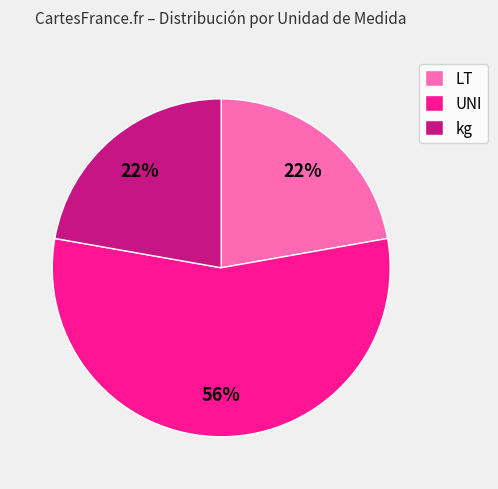

To the nearest percent, what is the average slice percentage?

33%